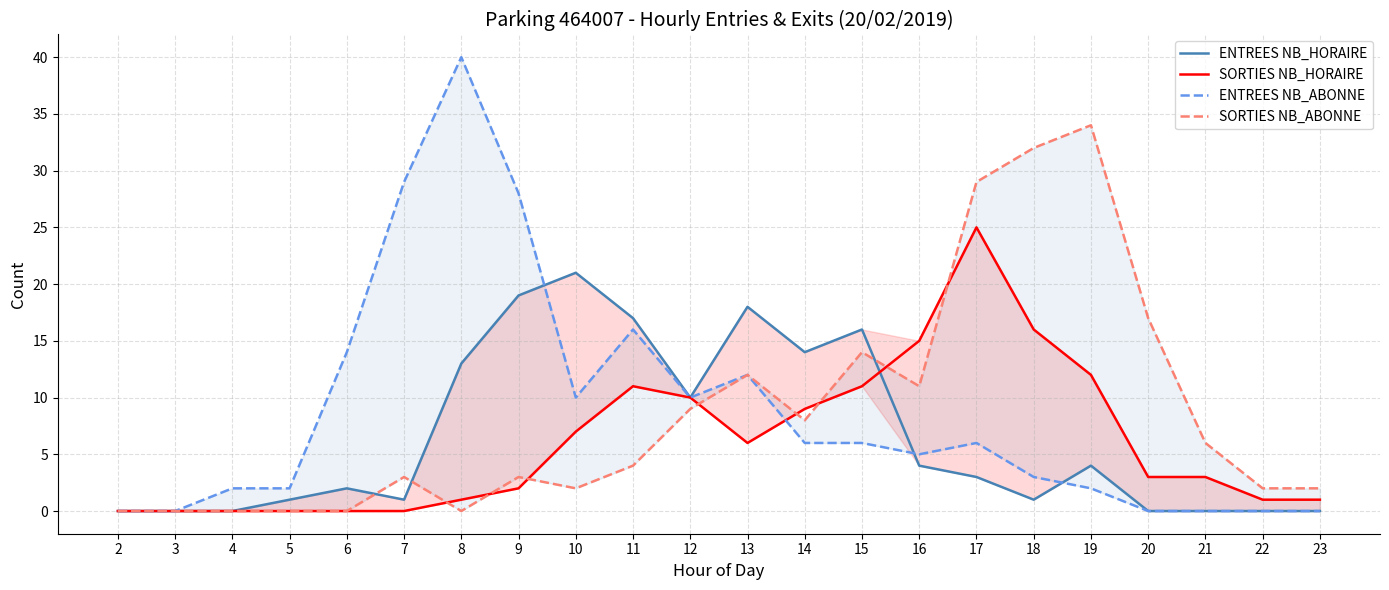

Where is the first local minimum for SORTIES NB_HORAIRE?

13